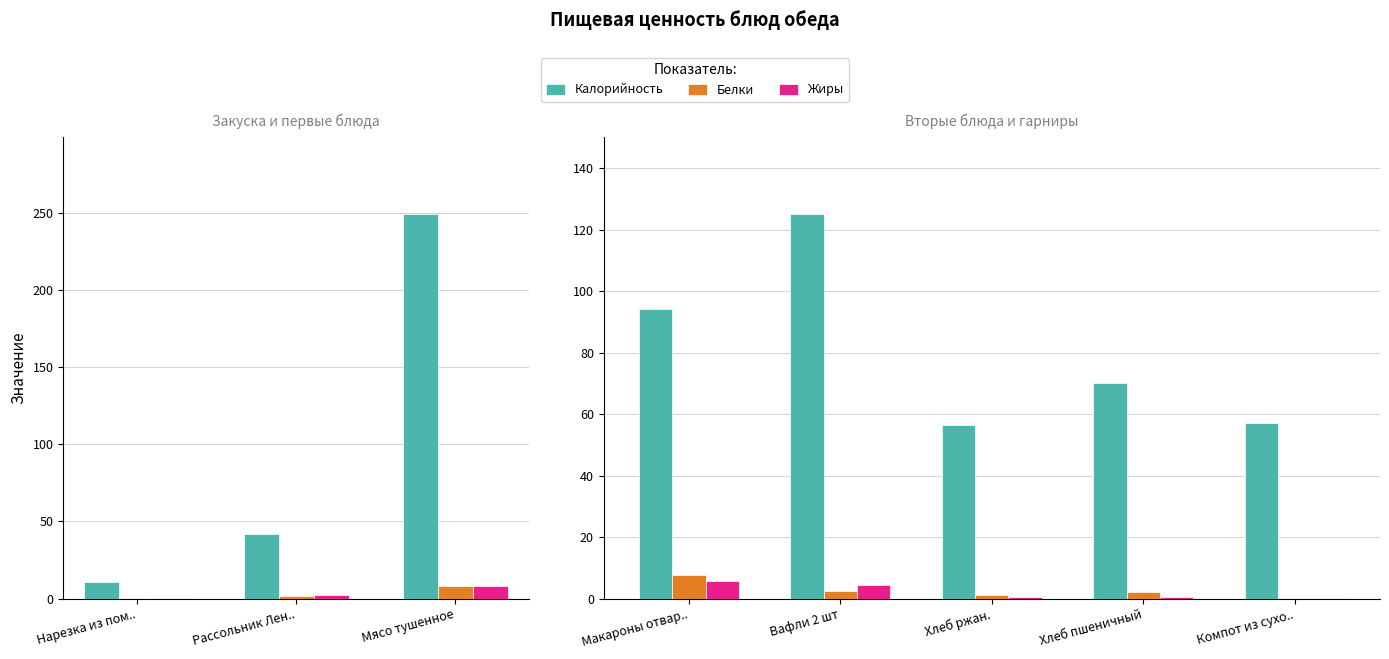

How many groups of bars are there?

5